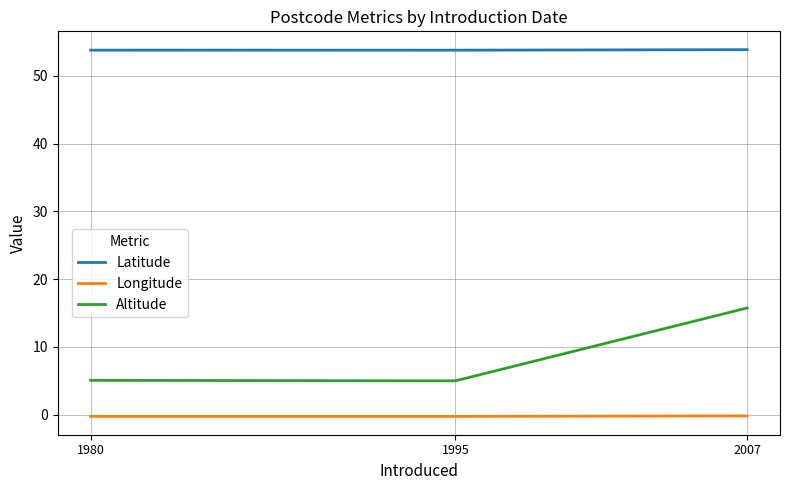

Is this an area chart (filled region under the line)?

No